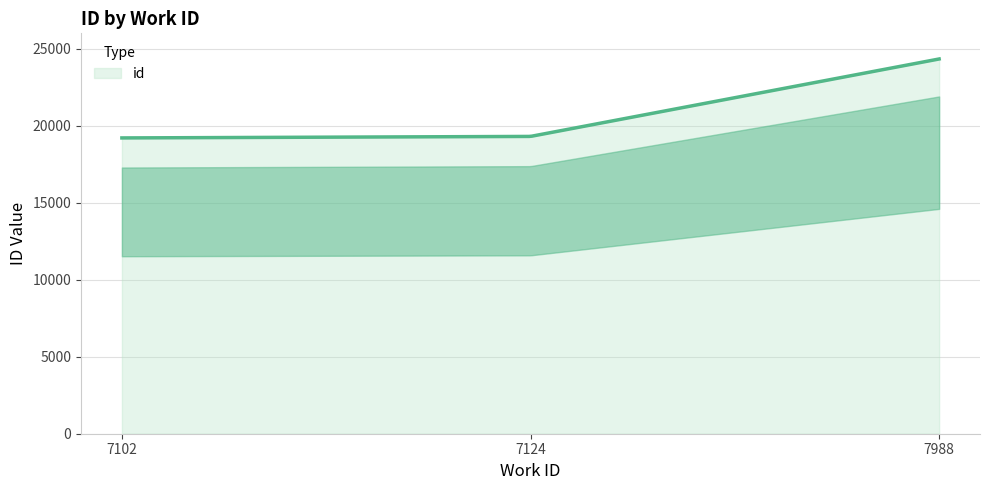

What is the smallest value displayed?

19208.0